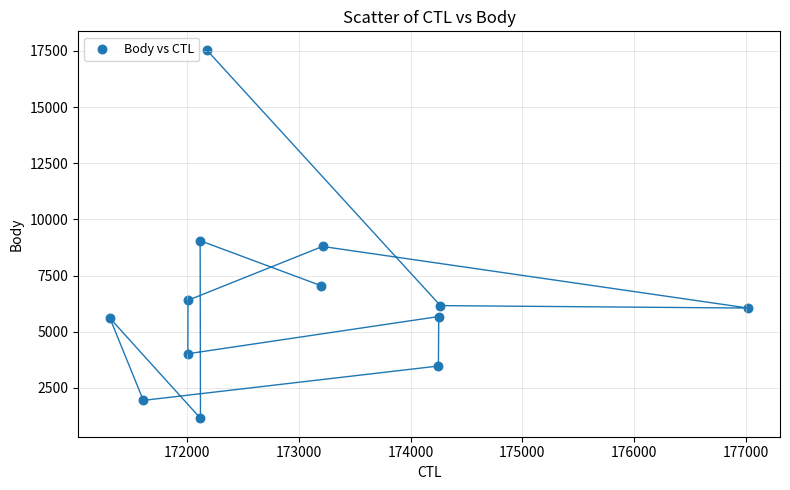

What Y value in the scatter plot is closest to 9347?

9051